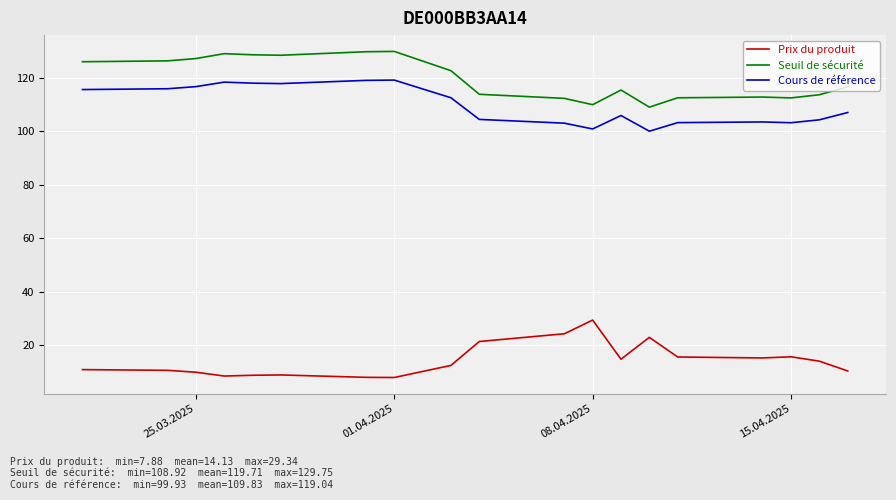

What is the minimum value shown in the chart?

7.9